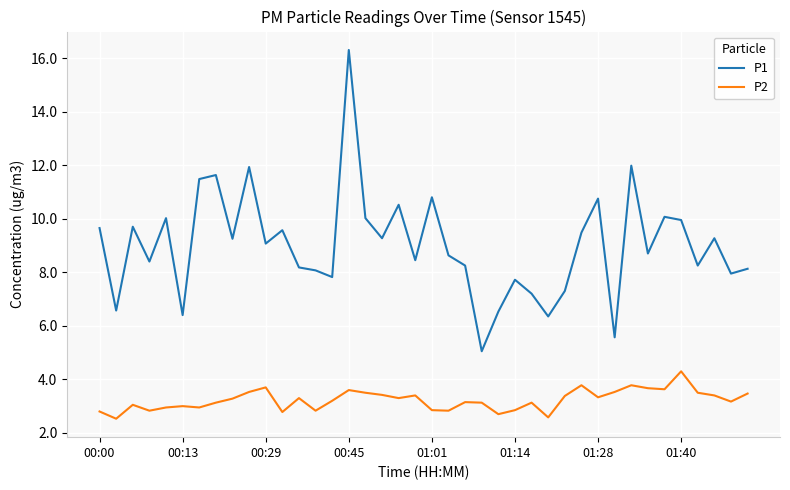

How many lines are shown in the chart?

2